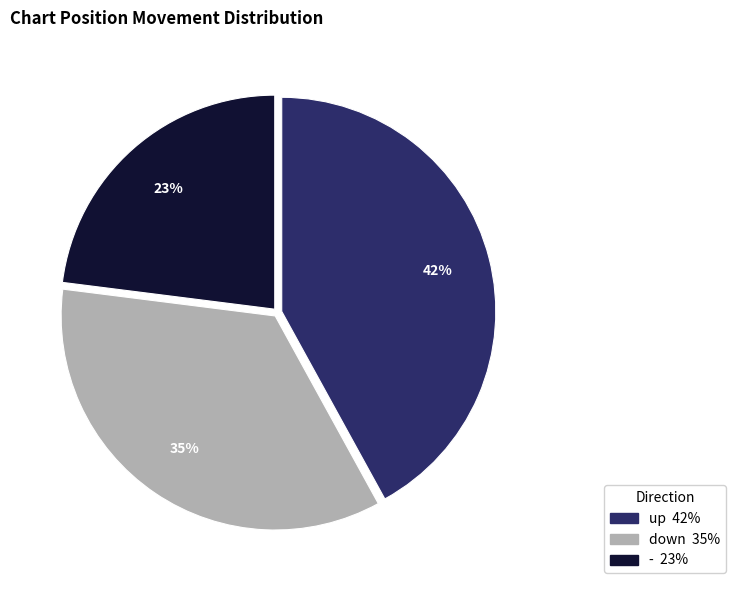

Which slice is the smallest?

-